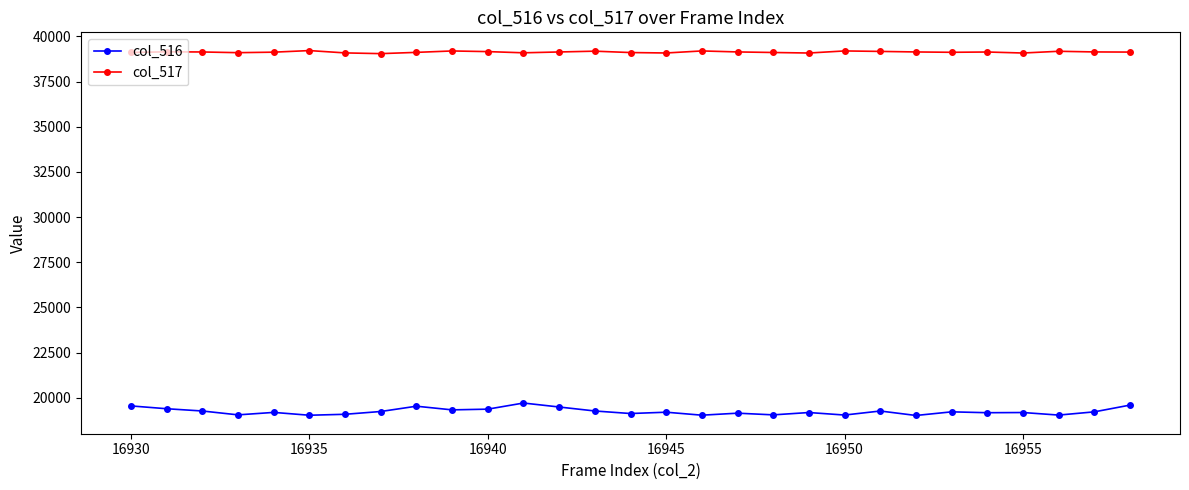

How many data points in col_517 are less than 39137?

14